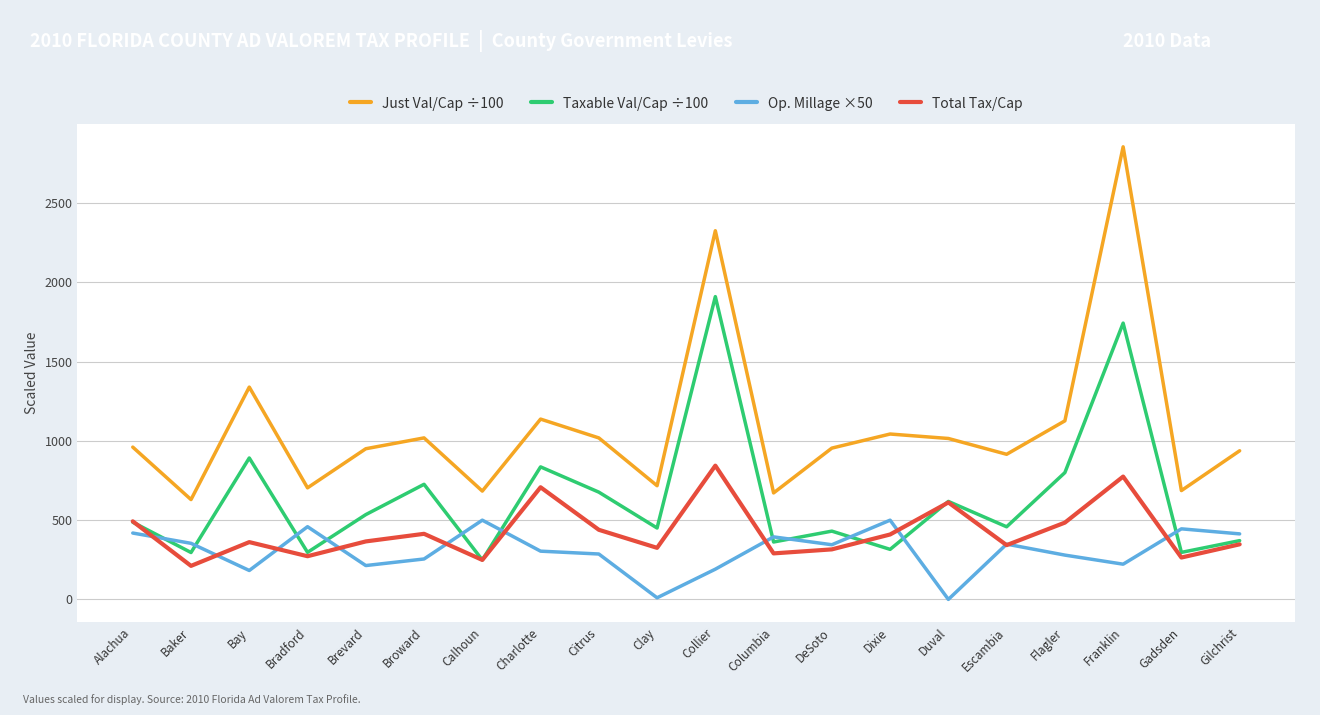

The value of Just Val/Cap ÷100 at Duval is 495.6. True or false?

False